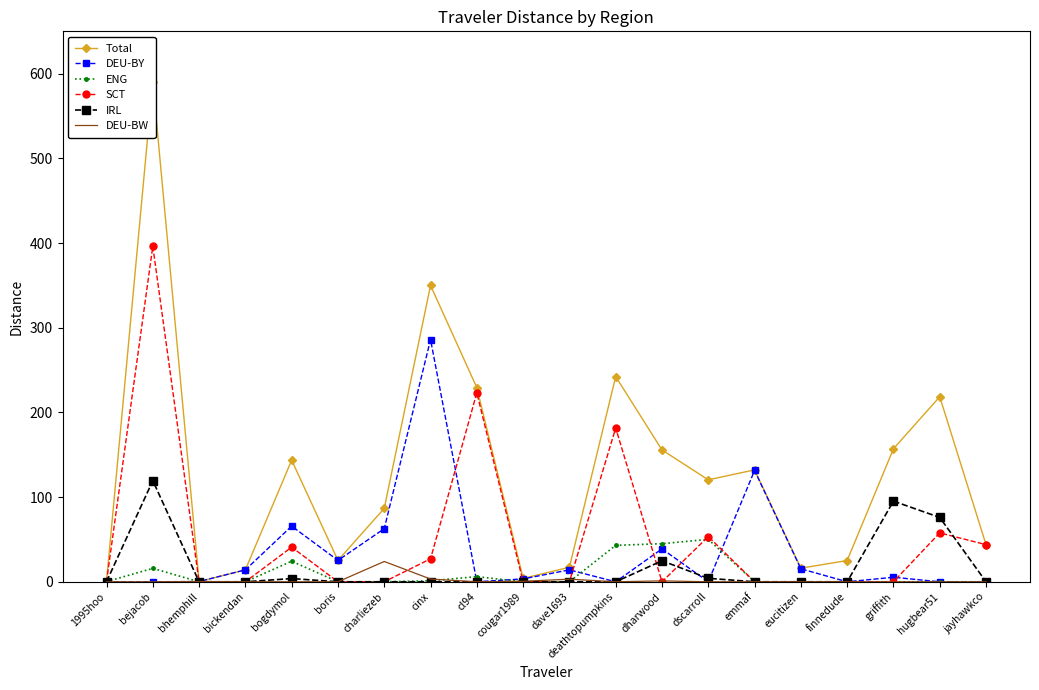

Which series has the largest total across all categories?

Total